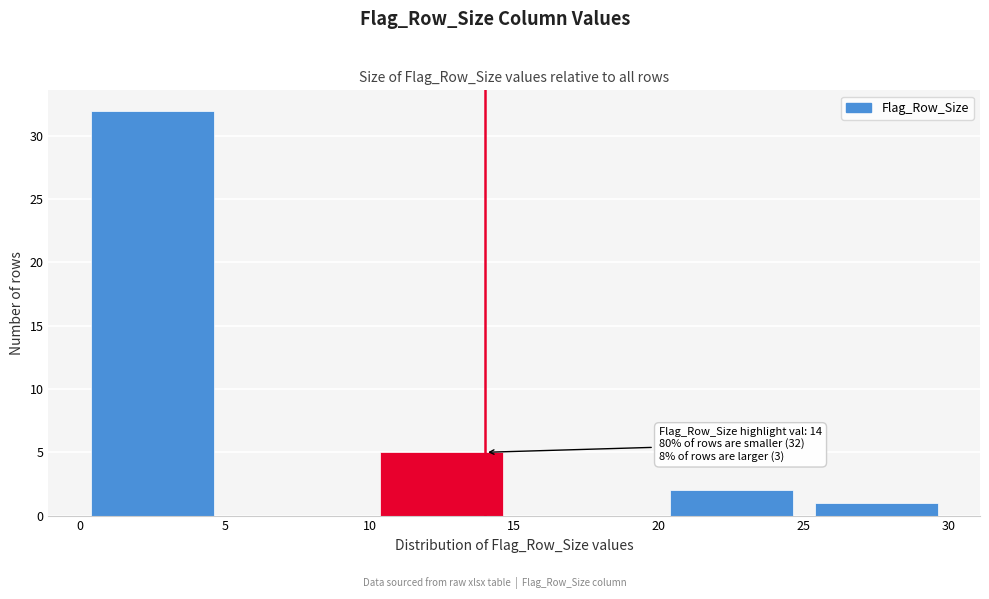

Over which range of the x-axis is the bar tallest?

0 to 5